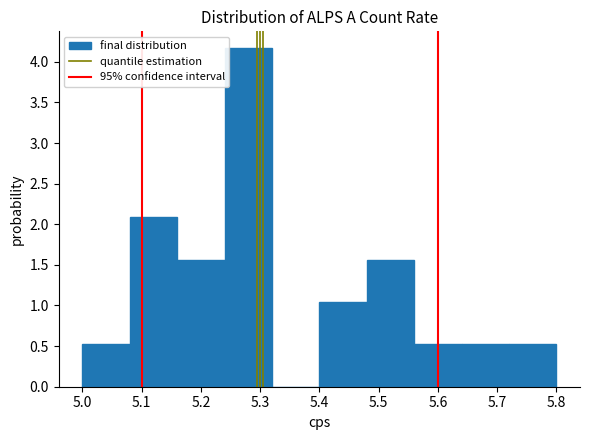

What is the height of the bar covering 5.72 to 5.80 on the x-axis? The values are not printed on the chart, so give them approximately, as read against the axis.

0.50